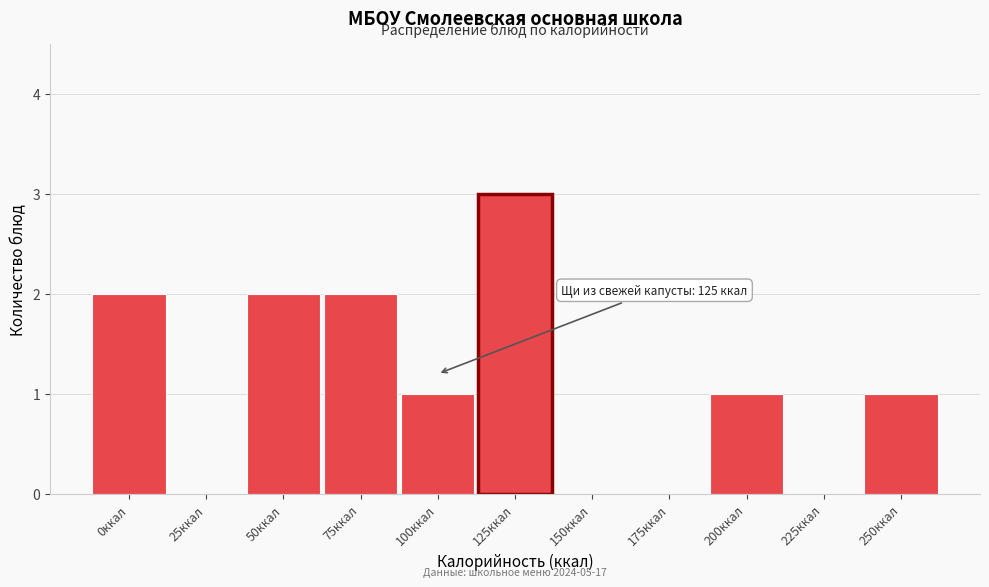

Reading left to right, transcribe all the data shown in this chart.

0ккал=2	25ккал=0	50ккал=2	75ккал=2	100ккал=1	125ккал=3	150ккал=0	175ккал=0	200ккал=1	225ккал=0	250ккал=1